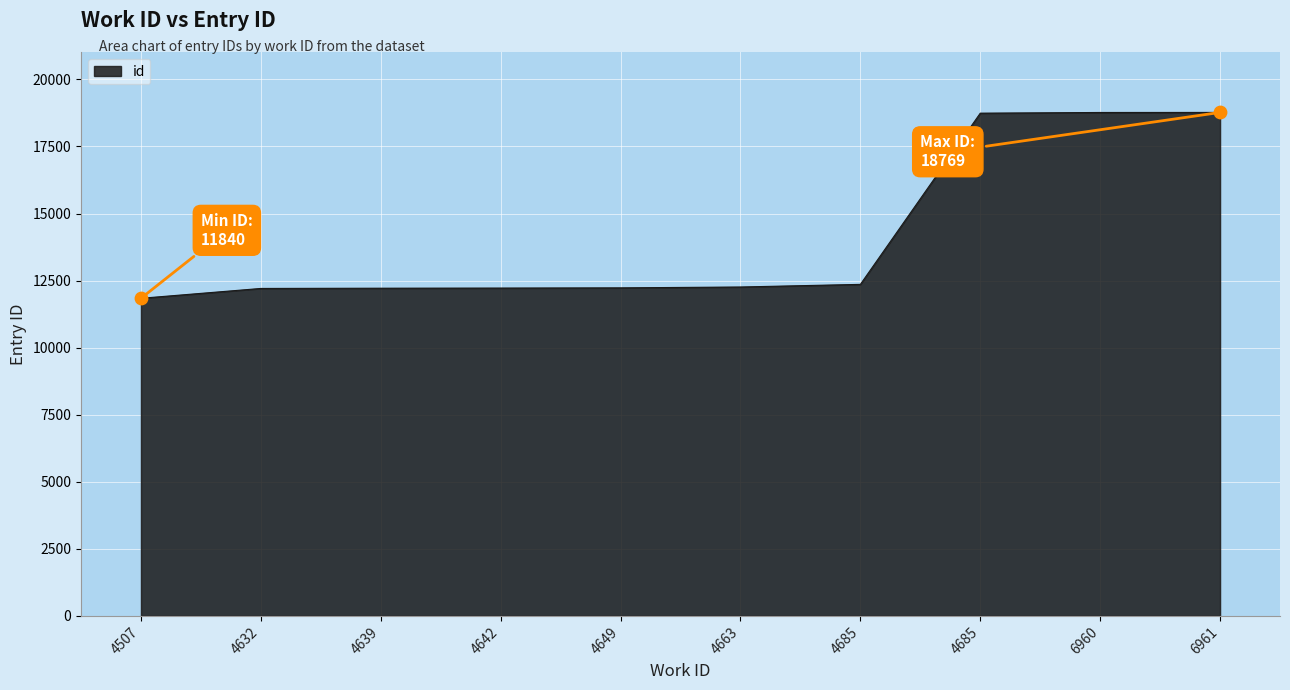

What is the change in value from 4663 to 6961?

+6508